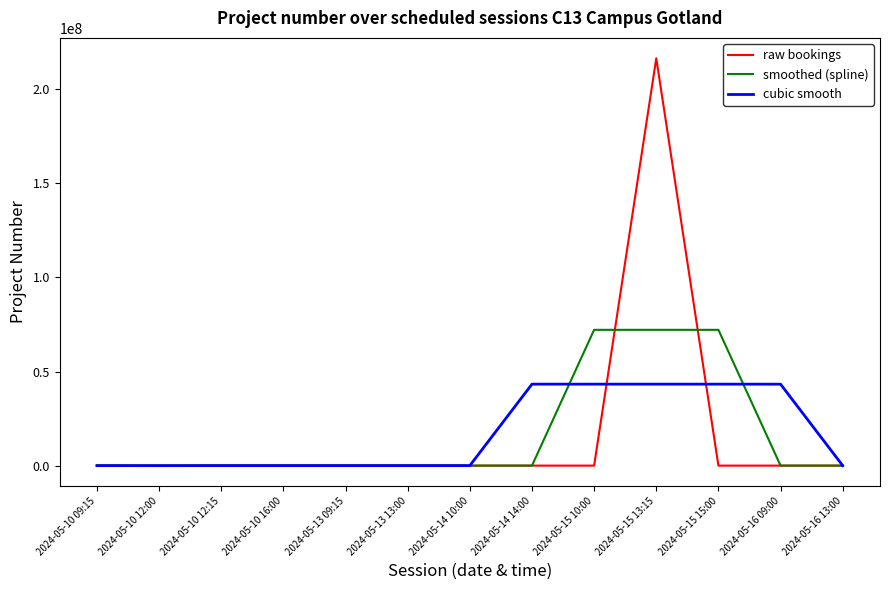

The value of smoothed (spline) at 2024-05-15 15:00 is 48457548.0. True or false?

False